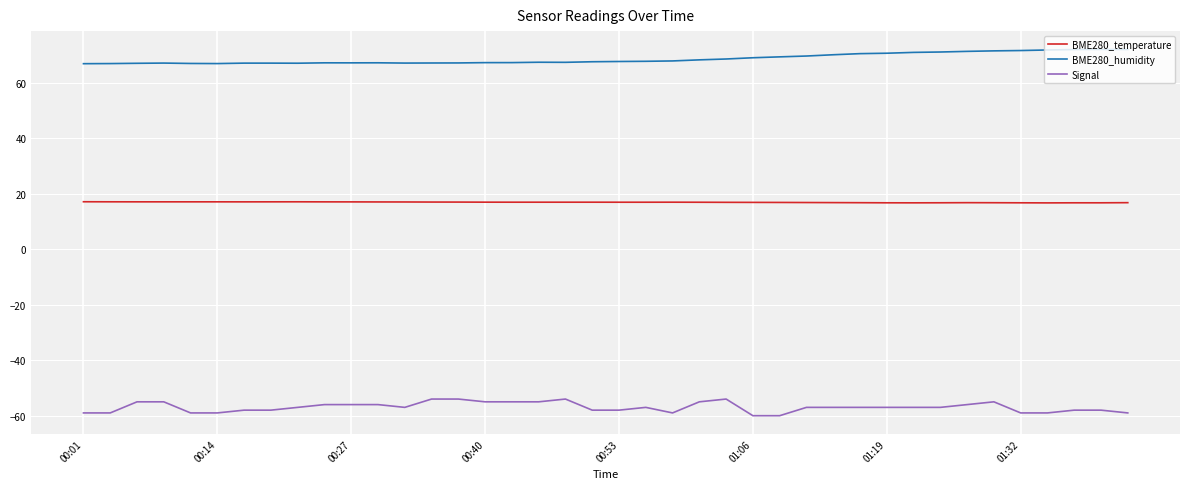

What is the highest value of the BME280_humidity series?

72.0